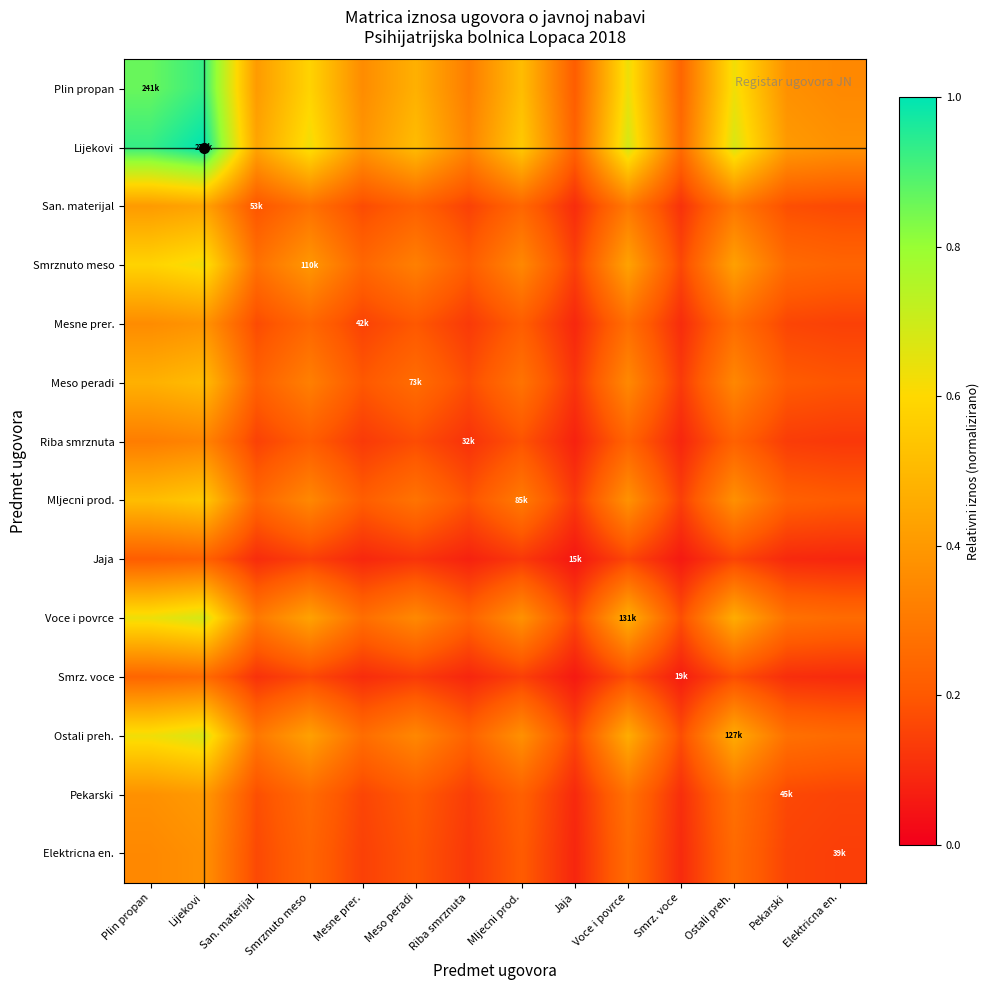

Reading right to left, what are all the values shown in this chart?

Plin propan: Elektricna en.=0.3	Pekarski=0.4	Ostali preh.=0.6	Smrz. voce=0.2	Voce i povrce=0.6	Jaja=0.2	Mljecni prod.=0.5	Riba smrznuta=0.3	Meso peradi=0.5	Mesne prer.=0.4	Smrznuto meso=0.6	San. materijal=0.4	Lijekovi=0.9	Plin propan=0.9
Lijekovi: Elektricna en.=0.4	Pekarski=0.4	Ostali preh.=0.7	Smrz. voce=0.3	Voce i povrce=0.7	Jaja=0.2	Mljecni prod.=0.6	Riba smrznuta=0.3	Meso peradi=0.5	Mesne prer.=0.4	Smrznuto meso=0.6	San. materijal=0.4	Lijekovi=1.0	Plin propan=0.9
San. materijal: Elektricna en.=0.2	Pekarski=0.2	Ostali preh.=0.3	Smrz. voce=0.1	Voce i povrce=0.3	Jaja=0.1	Mljecni prod.=0.2	Riba smrznuta=0.1	Meso peradi=0.2	Mesne prer.=0.2	Smrznuto meso=0.3	San. materijal=0.2	Lijekovi=0.4	Plin propan=0.4
Smrznuto meso: Elektricna en.=0.2	Pekarski=0.3	Ostali preh.=0.4	Smrz. voce=0.2	Voce i povrce=0.4	Jaja=0.1	Mljecni prod.=0.3	Riba smrznuta=0.2	Meso peradi=0.3	Mesne prer.=0.2	Smrznuto meso=0.4	San. materijal=0.3	Lijekovi=0.6	Plin propan=0.6
Mesne prer.: Elektricna en.=0.1	Pekarski=0.2	Ostali preh.=0.3	Smrz. voce=0.1	Voce i povrce=0.3	Jaja=0.1	Mljecni prod.=0.2	Riba smrznuta=0.1	Meso peradi=0.2	Mesne prer.=0.2	Smrznuto meso=0.2	San. materijal=0.2	Lijekovi=0.4	Plin propan=0.4
Meso peradi: Elektricna en.=0.2	Pekarski=0.2	Ostali preh.=0.3	Smrz. voce=0.1	Voce i povrce=0.3	Jaja=0.1	Mljecni prod.=0.3	Riba smrznuta=0.2	Meso peradi=0.3	Mesne prer.=0.2	Smrznuto meso=0.3	San. materijal=0.2	Lijekovi=0.5	Plin propan=0.5
Riba smrznuta: Elektricna en.=0.1	Pekarski=0.1	Ostali preh.=0.2	Smrz. voce=0.1	Voce i povrce=0.2	Jaja=0.1	Mljecni prod.=0.2	Riba smrznuta=0.1	Meso peradi=0.2	Mesne prer.=0.1	Smrznuto meso=0.2	San. materijal=0.1	Lijekovi=0.3	Plin propan=0.3
Mljecni prod.: Elektricna en.=0.2	Pekarski=0.2	Ostali preh.=0.4	Smrz. voce=0.1	Voce i povrce=0.4	Jaja=0.1	Mljecni prod.=0.3	Riba smrznuta=0.2	Meso peradi=0.3	Mesne prer.=0.2	Smrznuto meso=0.3	San. materijal=0.2	Lijekovi=0.6	Plin propan=0.5
Jaja: Elektricna en.=0.1	Pekarski=0.1	Ostali preh.=0.2	Smrz. voce=0.1	Voce i povrce=0.2	Jaja=0.1	Mljecni prod.=0.1	Riba smrznuta=0.1	Meso peradi=0.1	Mesne prer.=0.1	Smrznuto meso=0.1	San. materijal=0.1	Lijekovi=0.2	Plin propan=0.2
Voce i povrce: Elektricna en.=0.3	Pekarski=0.3	Ostali preh.=0.5	Smrz. voce=0.2	Voce i povrce=0.5	Jaja=0.2	Mljecni prod.=0.4	Riba smrznuta=0.2	Meso peradi=0.3	Mesne prer.=0.3	Smrznuto meso=0.4	San. materijal=0.3	Lijekovi=0.7	Plin propan=0.6
Smrz. voce: Elektricna en.=0.1	Pekarski=0.1	Ostali preh.=0.2	Smrz. voce=0.1	Voce i povrce=0.2	Jaja=0.1	Mljecni prod.=0.1	Riba smrznuta=0.1	Meso peradi=0.1	Mesne prer.=0.1	Smrznuto meso=0.2	San. materijal=0.1	Lijekovi=0.3	Plin propan=0.2
Ostali preh.: Elektricna en.=0.3	Pekarski=0.3	Ostali preh.=0.5	Smrz. voce=0.2	Voce i povrce=0.5	Jaja=0.2	Mljecni prod.=0.4	Riba smrznuta=0.2	Meso peradi=0.3	Mesne prer.=0.3	Smrznuto meso=0.4	San. materijal=0.3	Lijekovi=0.7	Plin propan=0.6
Pekarski: Elektricna en.=0.2	Pekarski=0.2	Ostali preh.=0.3	Smrz. voce=0.1	Voce i povrce=0.3	Jaja=0.1	Mljecni prod.=0.2	Riba smrznuta=0.1	Meso peradi=0.2	Mesne prer.=0.2	Smrznuto meso=0.3	San. materijal=0.2	Lijekovi=0.4	Plin propan=0.4
Elektricna en.: Elektricna en.=0.1	Pekarski=0.2	Ostali preh.=0.3	Smrz. voce=0.1	Voce i povrce=0.3	Jaja=0.1	Mljecni prod.=0.2	Riba smrznuta=0.1	Meso peradi=0.2	Mesne prer.=0.1	Smrznuto meso=0.2	San. materijal=0.2	Lijekovi=0.4	Plin propan=0.3